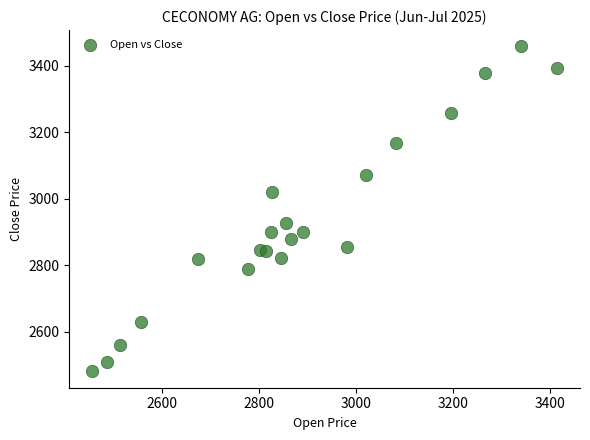

What is the range of Y values (max minus min)?

979